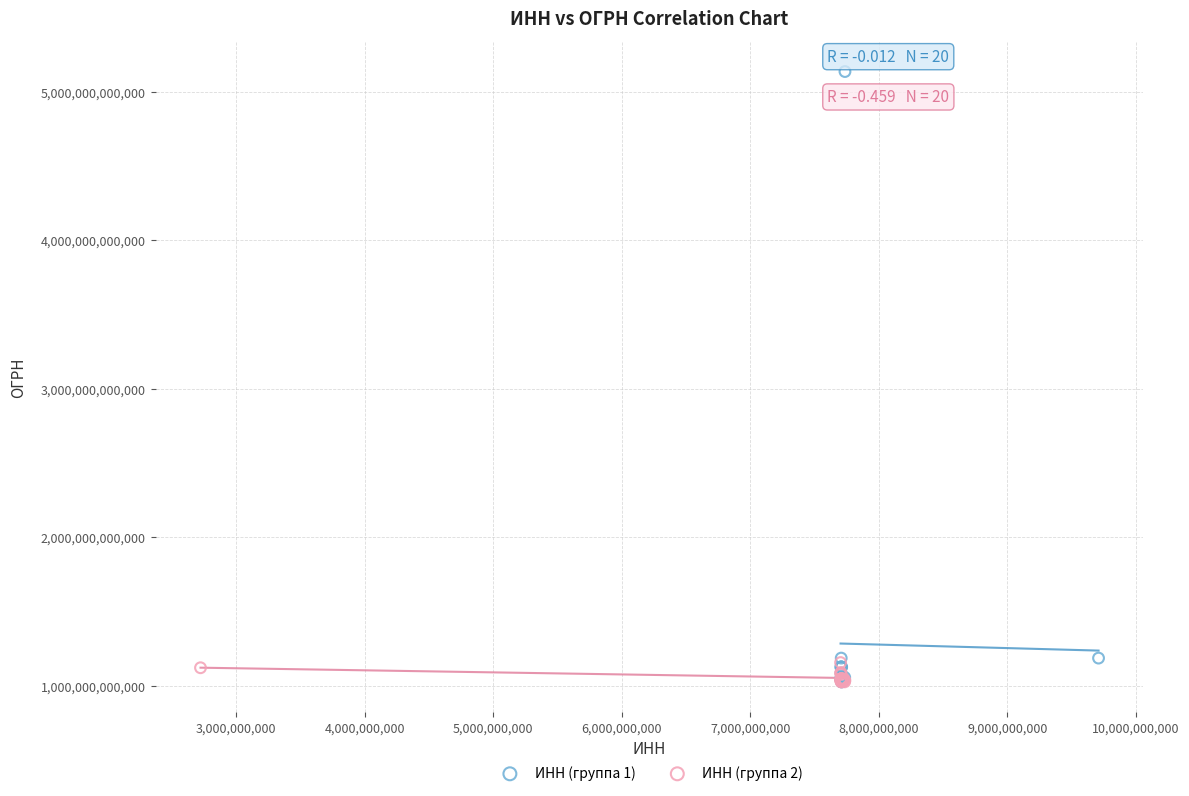

Which series has the widest spread of Y values?

ИНН (группа 1)